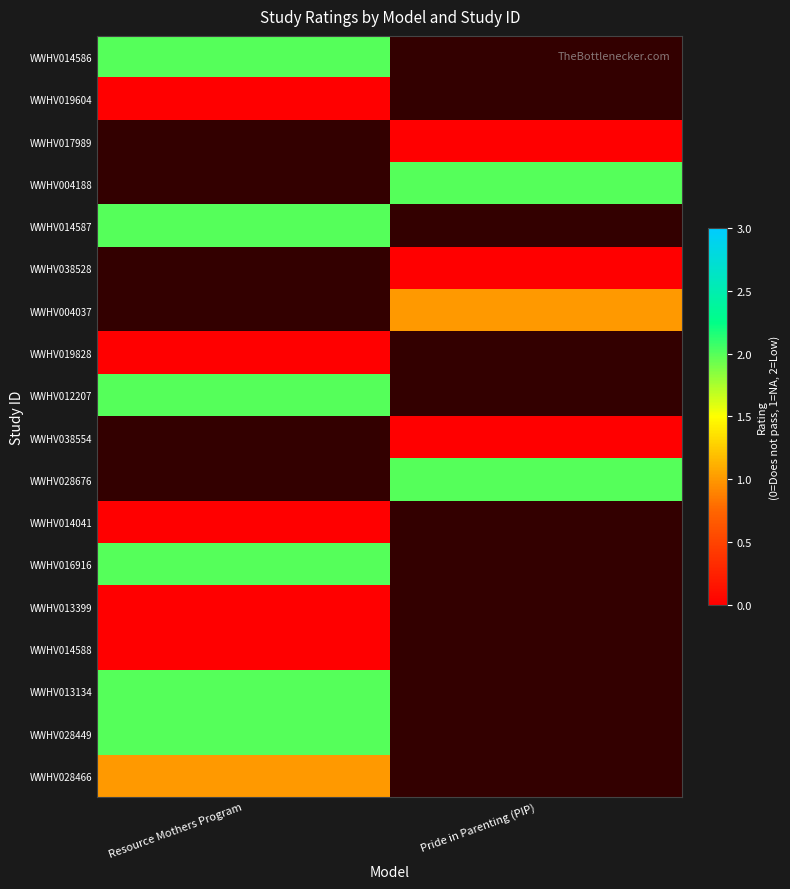

At which label is WWHV019604 closest to 0?

Resource Mothers Program